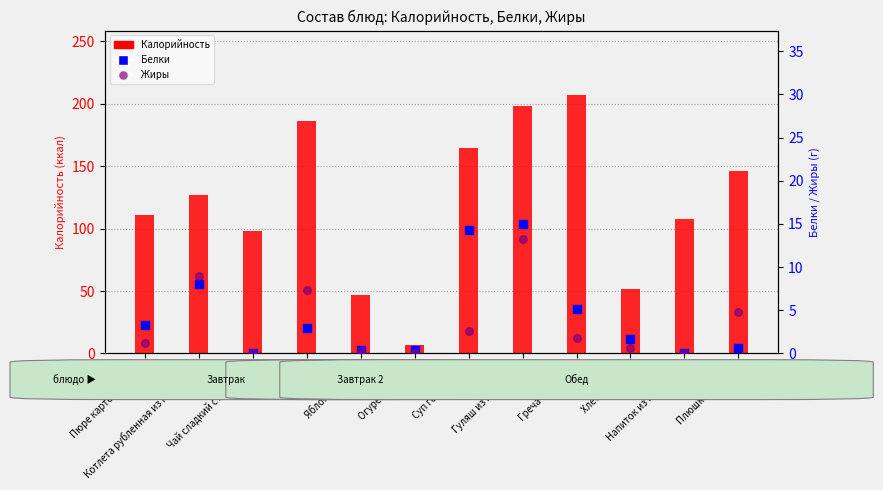

At which category is the sum across all series the highest?

Гуляш из говядины